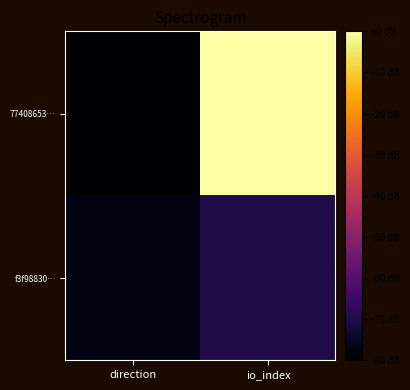

Reading left to right, list all the values displayed in this chart.

77408653…: direction=-80.0	io_index=0.0
f3f98830…: direction=-77.2	io_index=-70.2